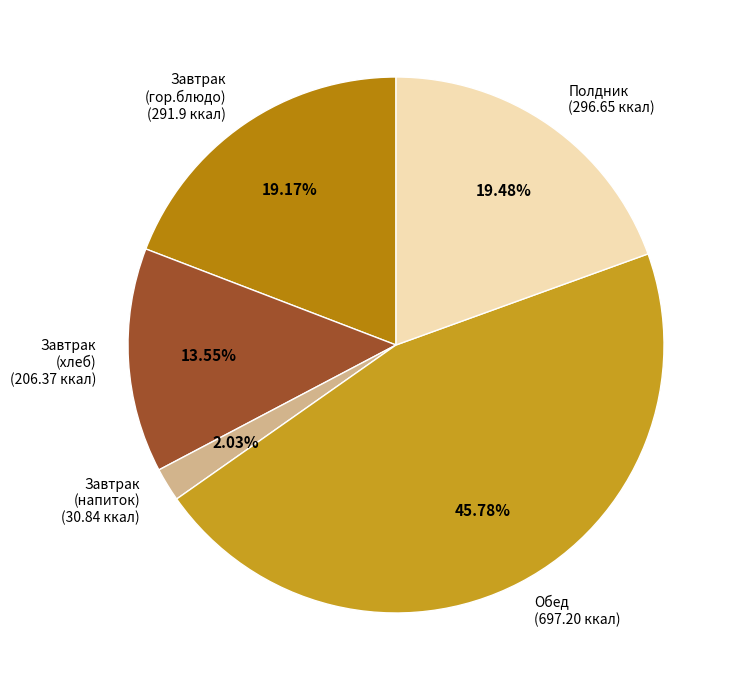

Does Завтрак (гор.блюдо) account for over 50% of the chart?

No